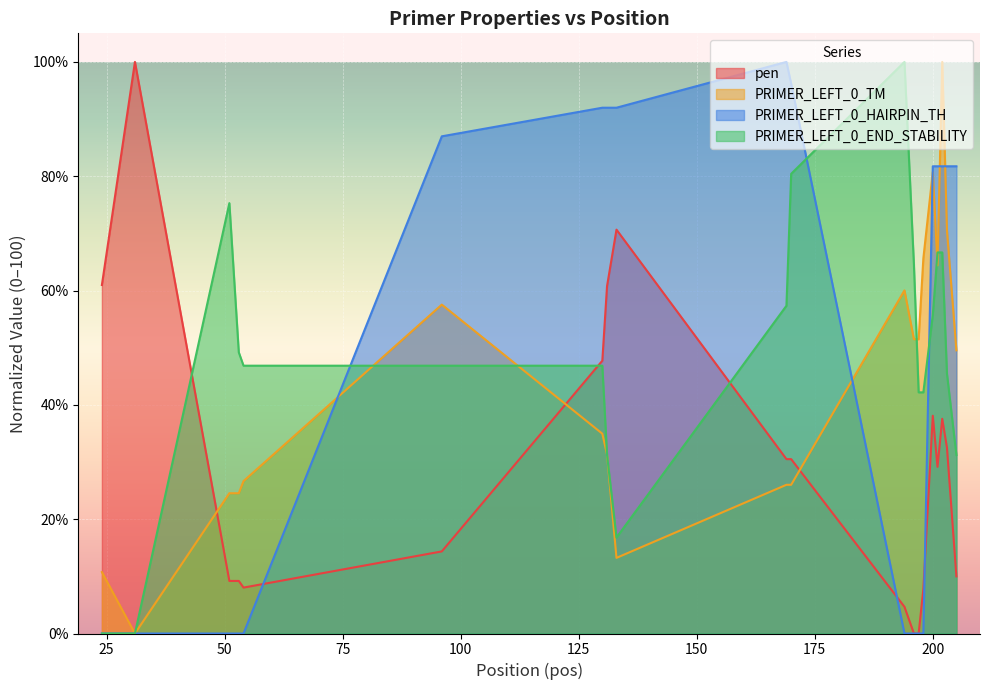

Does the chart display data point markers on the line(s)?

No